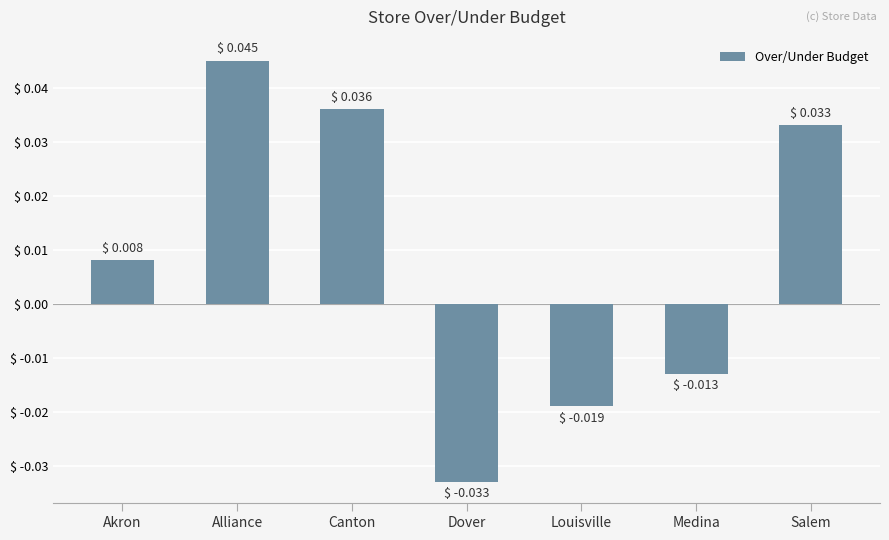

Does the chart contain any negative values?

Yes